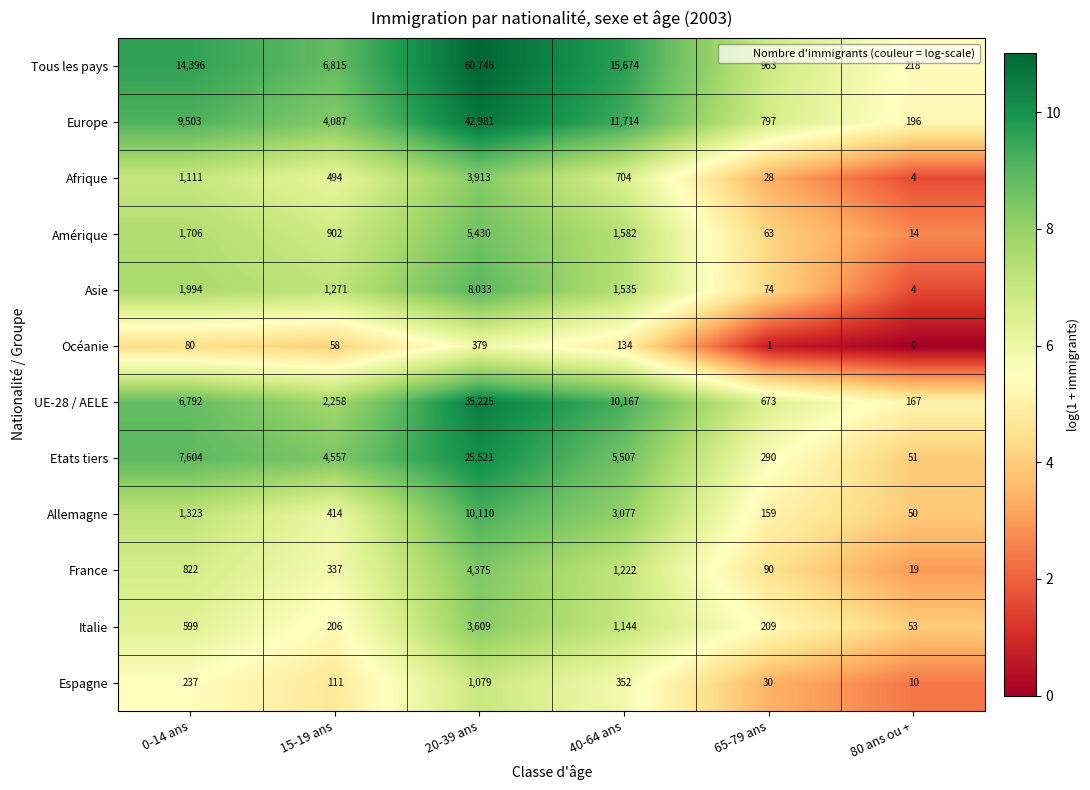

Is the value of Amérique at 65-79 ans greater than the value of Italie at 20-39 ans?

No